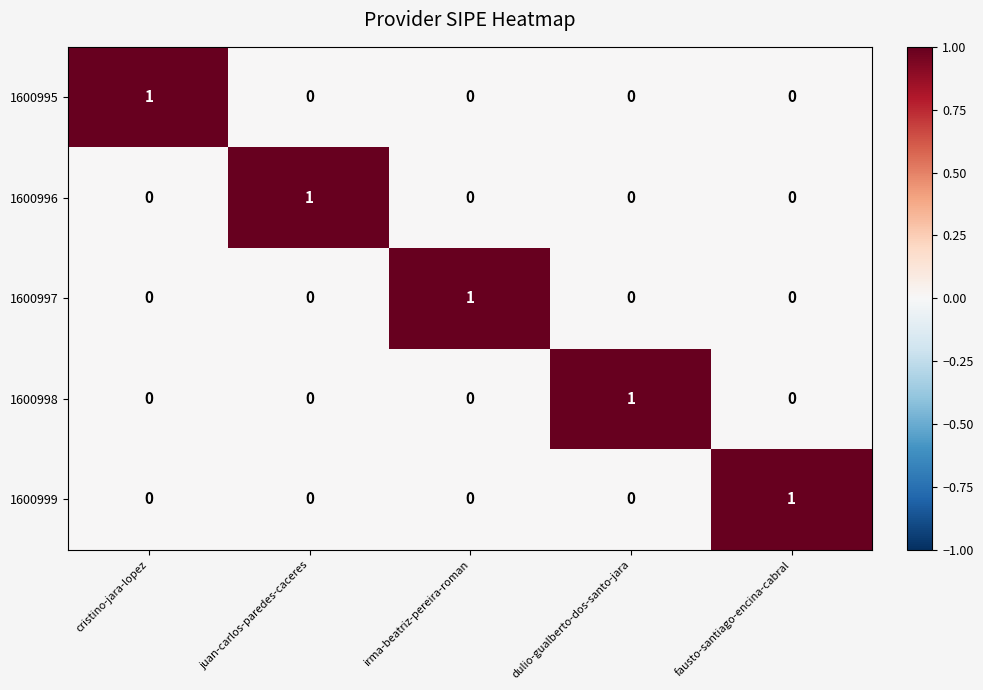

True or false: 1600997 has a value of 0 at fausto-santiago-encina-cabral.

True